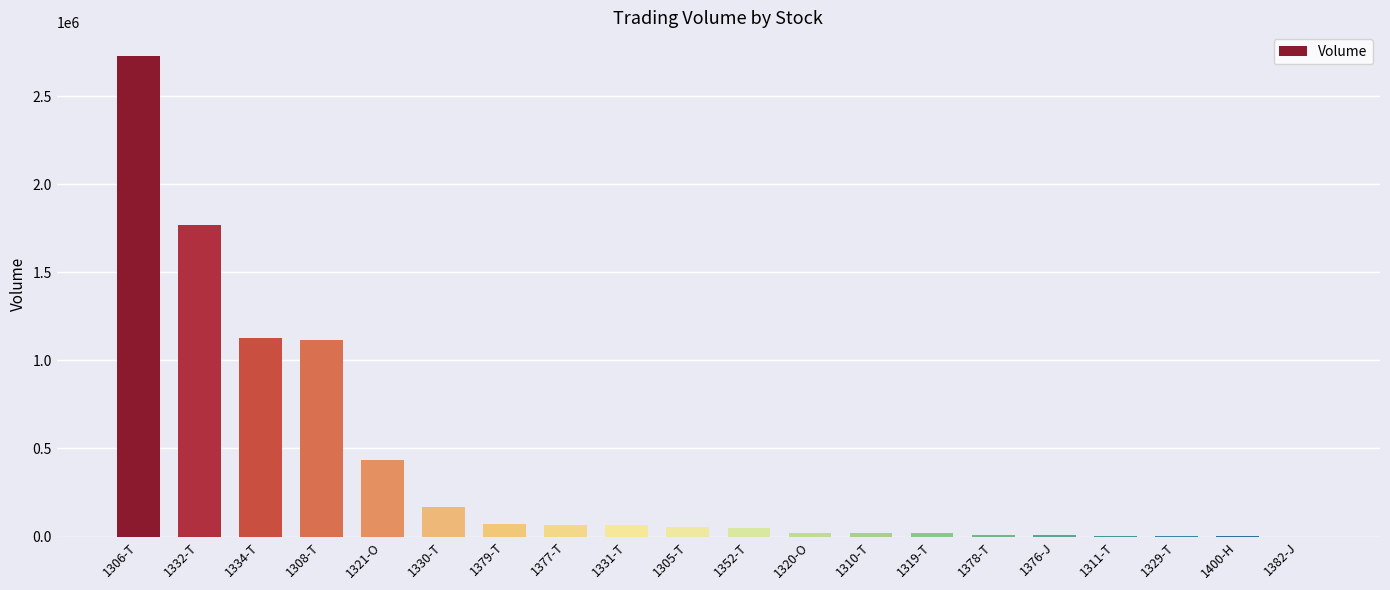

What is the maximum value shown in the chart?

2727300